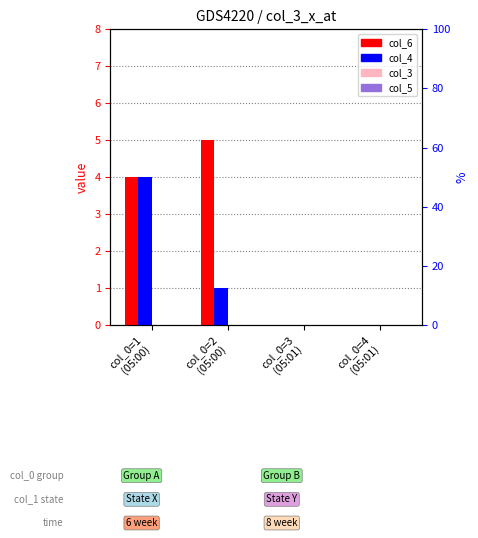

Which series has the widest spread of values?

col_6